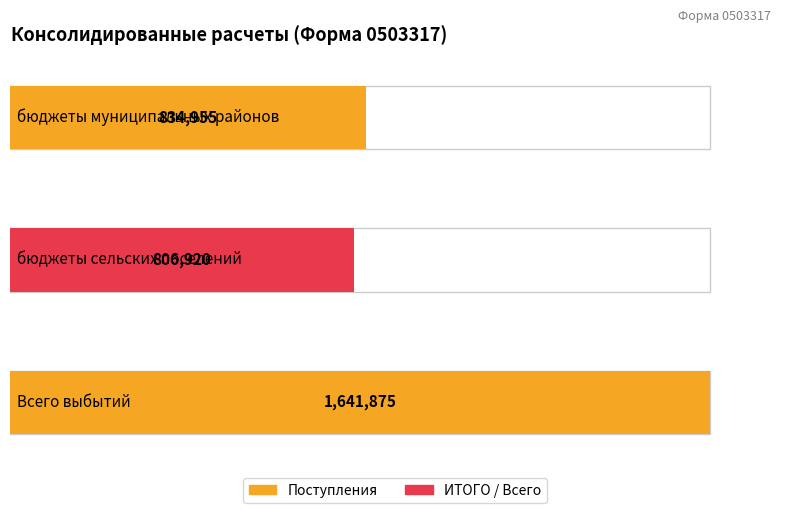

Where is Поступления nearest to the value 1224397?

бюджеты муниципальных районов